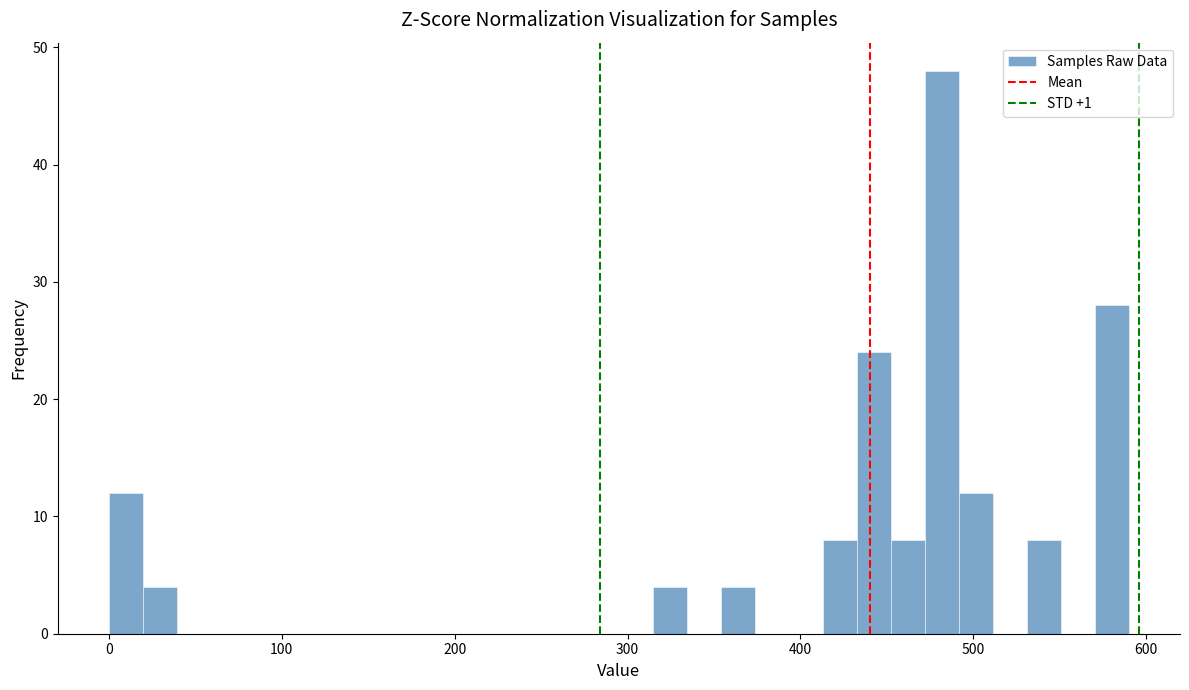

Around what value on the x-axis is the tallest bar? Give the approximate position of its centre, as read against the axis.

480